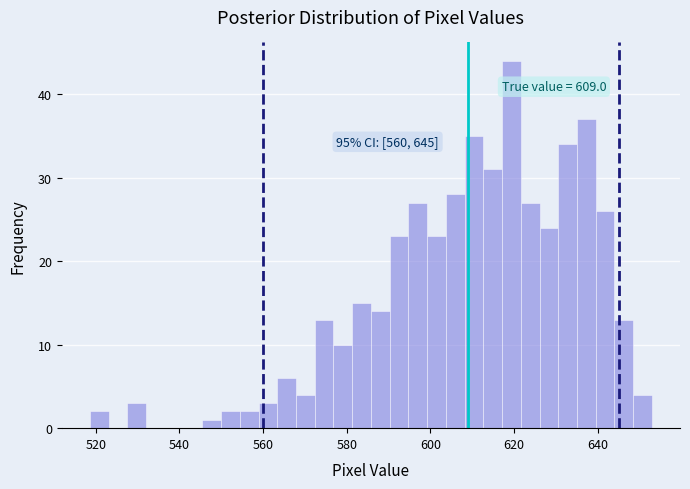

Around what value on the x-axis is the tallest bar? Give the approximate position of its centre, as read against the axis.

620